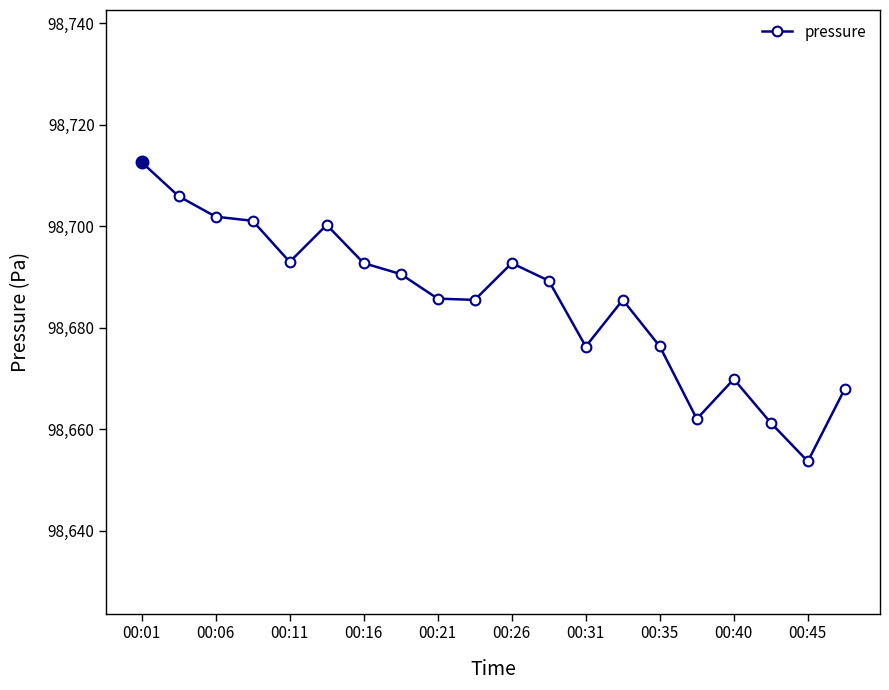

What is the sum of all values?

1973704.4